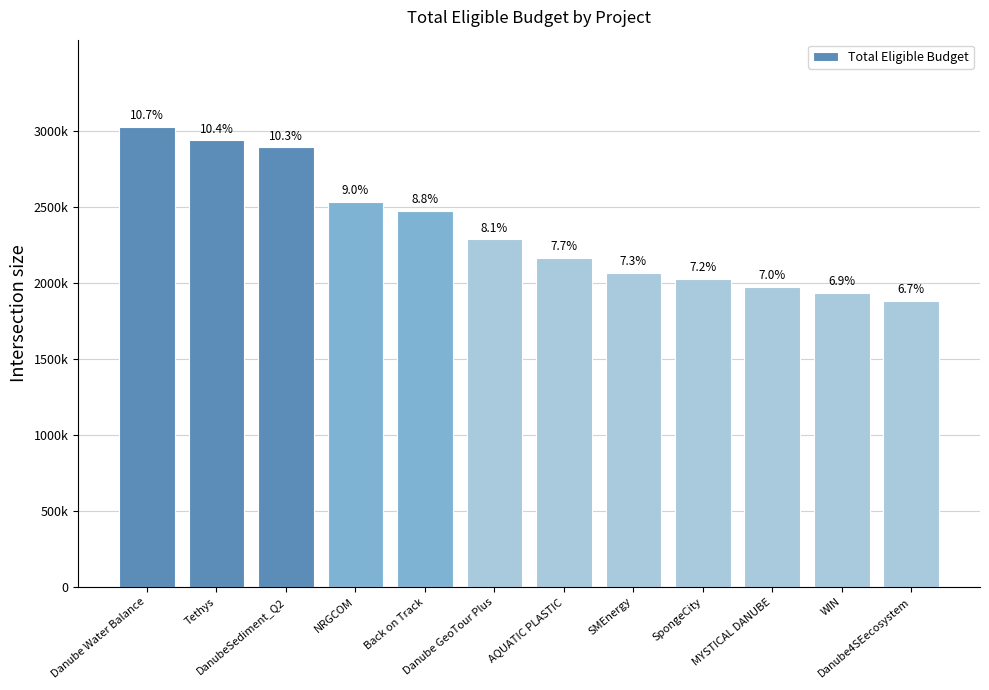

List the labels in order of value, smallest first.

Danube4SEecosystem, WIN, MYSTICAL DANUBE, SpongeCity, SMEnergy, AQUATIC PLASTIC, Danube GeoTour Plus, Back on Track, NRGCOM, DanubeSediment_Q2, Tethys, Danube Water Balance